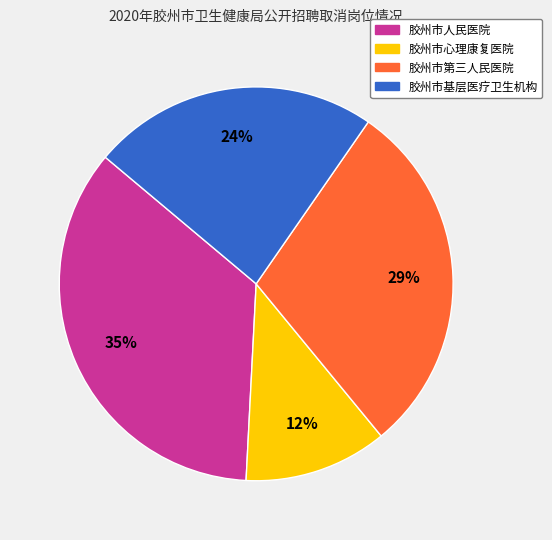

To the nearest percent, what is the average slice percentage?

25%